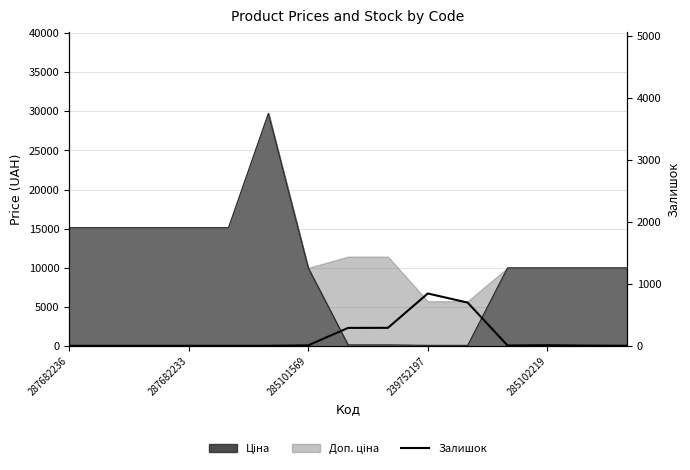

What is the change in value from 8 to 10?

+408